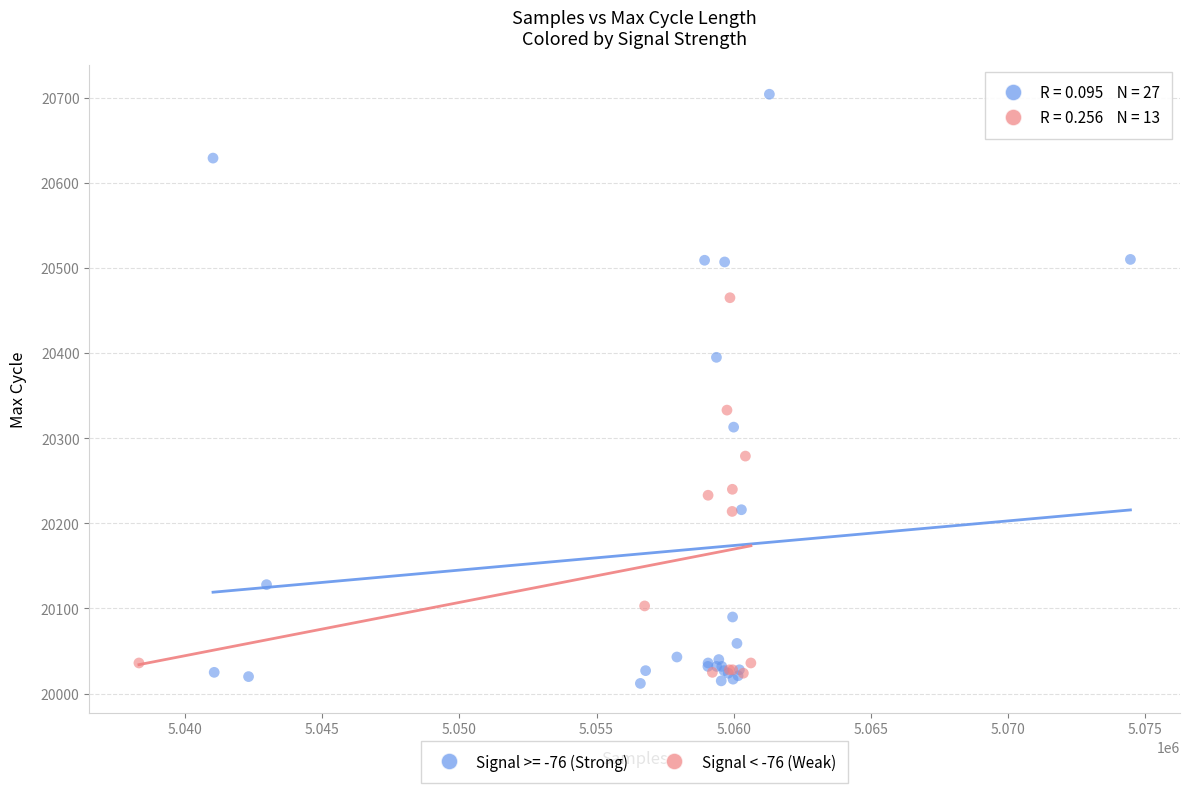

Which series has the largest Y range (max minus min)?

Signal >= -76 (Strong)